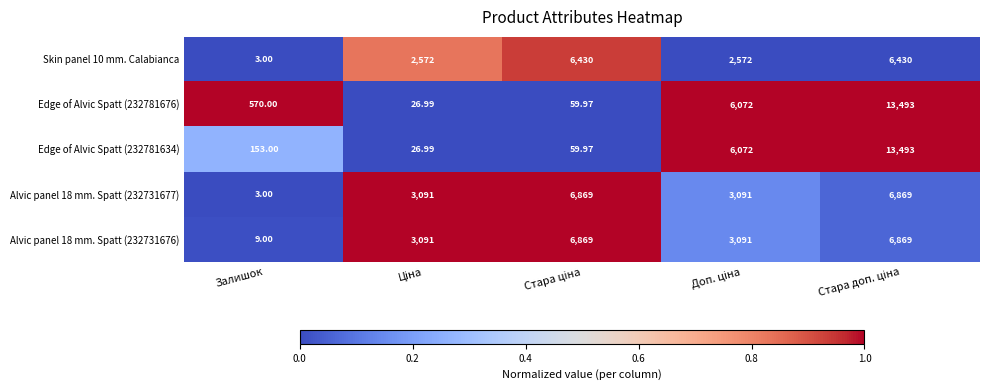

Which category has the lowest value across all series?

Залишок